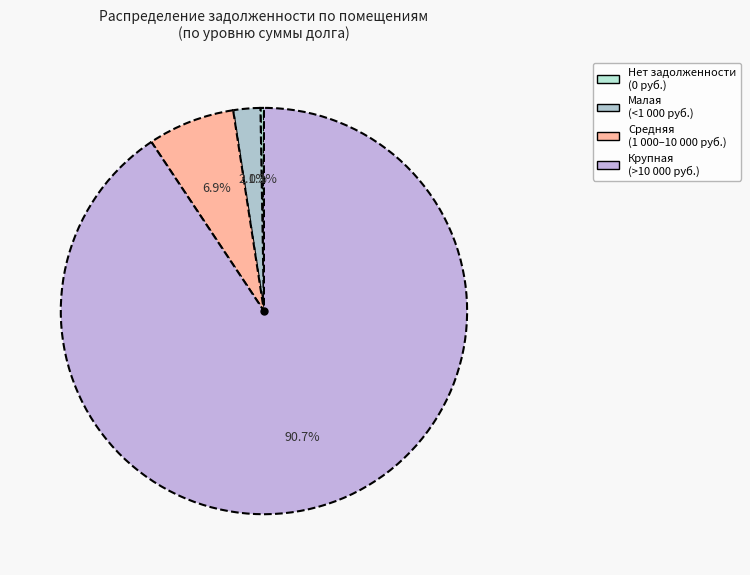

Is there a majority slice in this chart?

Yes